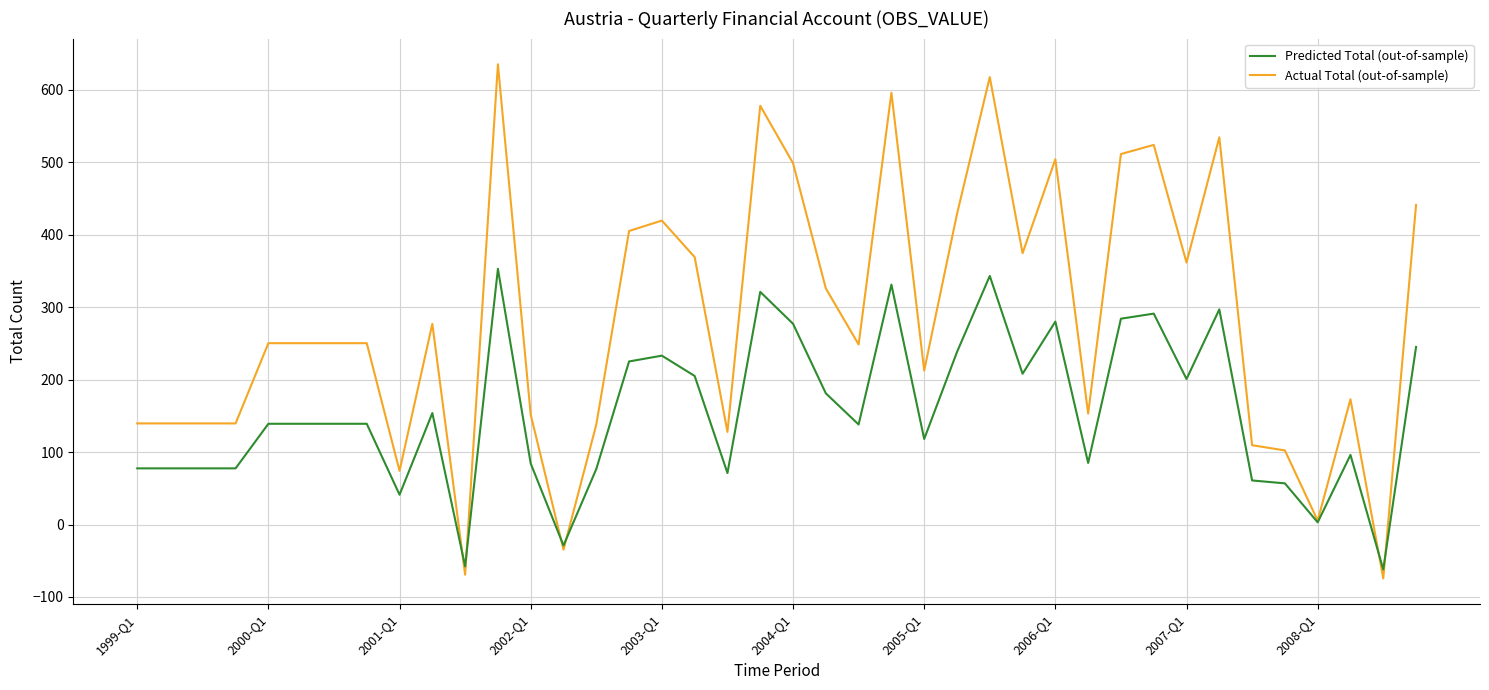

How many negative values does the Actual Total (out-of-sample) series have?

3